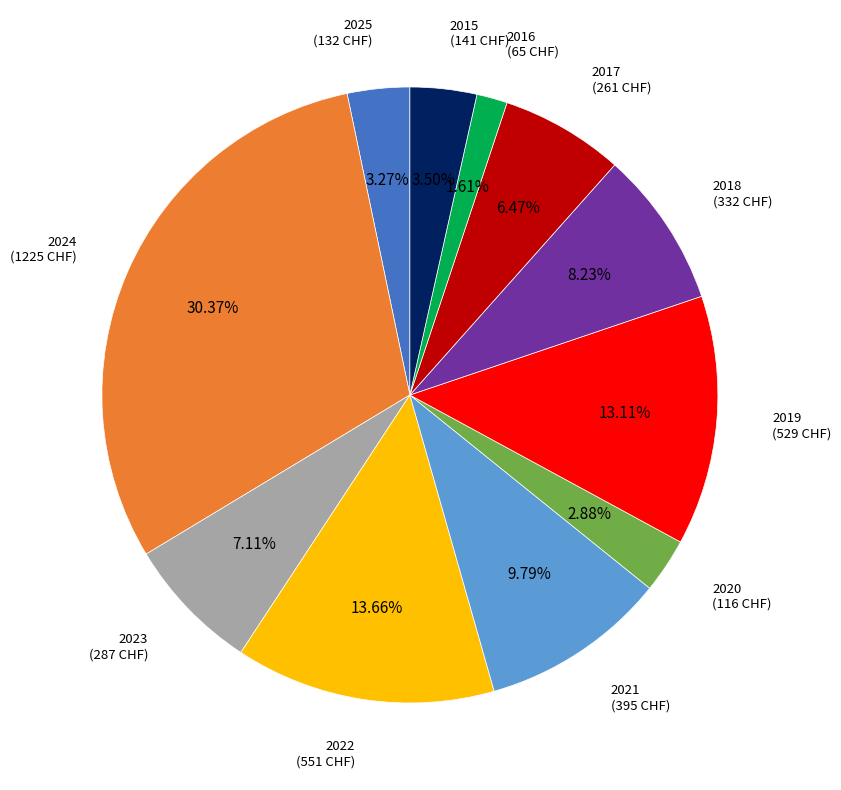

Approximately how many times larger is the value at 2022 (551 CHF) compared to 2016 (65 CHF)?

8.5